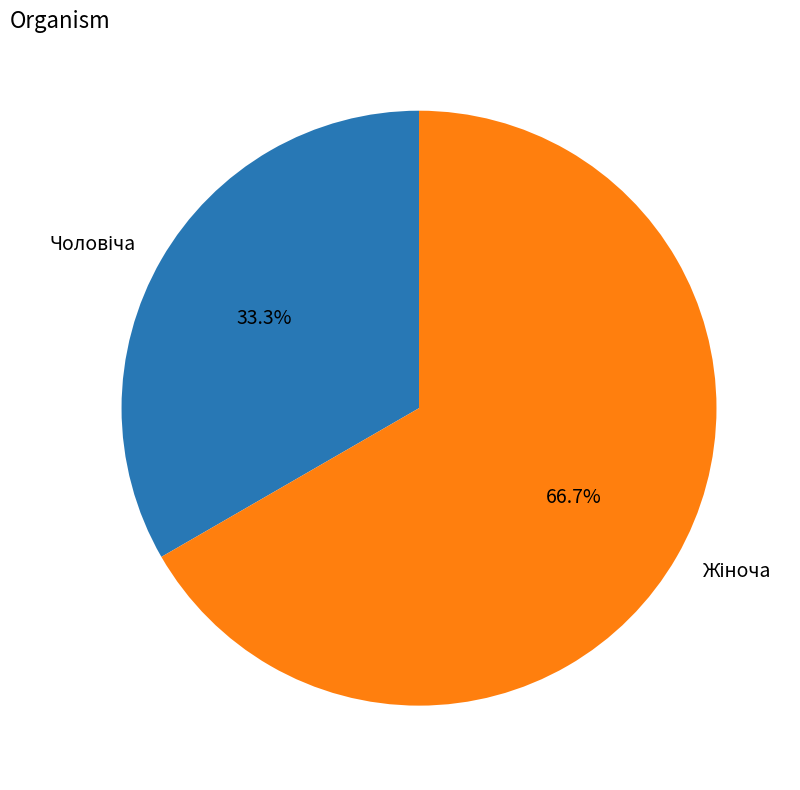

Is there a majority slice in this chart?

Yes